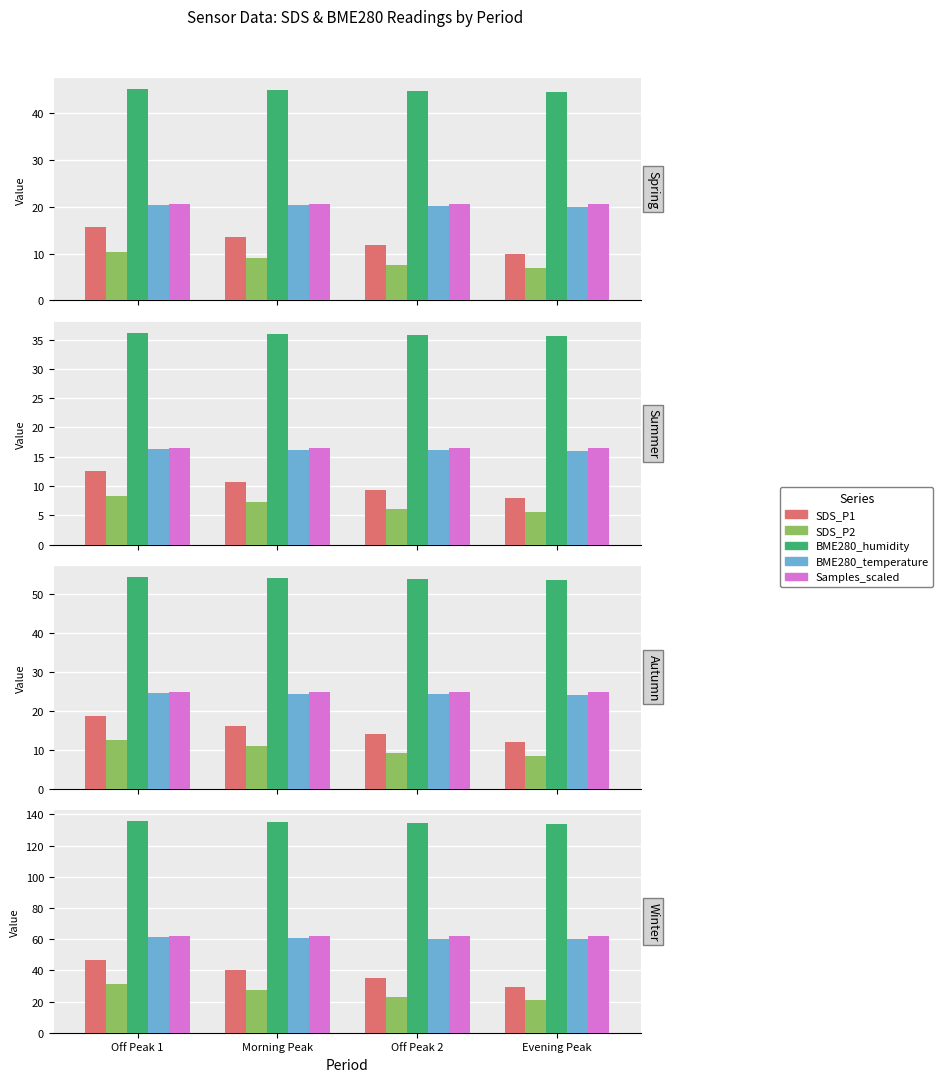

Read the SDS_P1 value at Morning Peak.

40.4